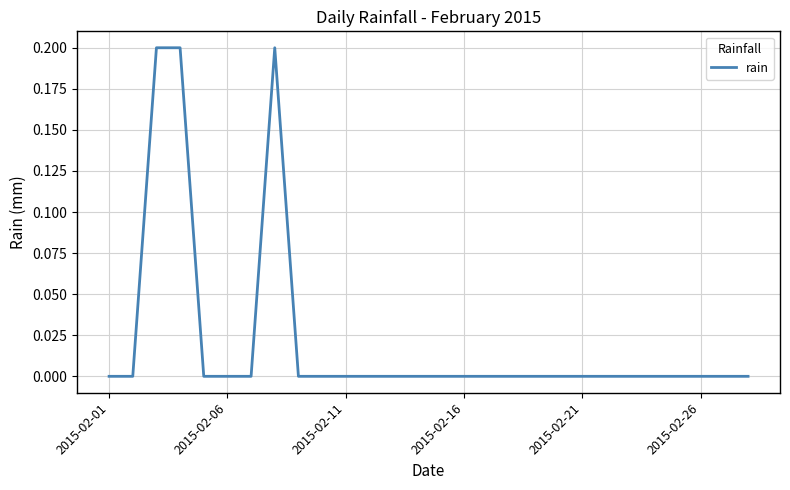

How many lines are shown in the chart?

1